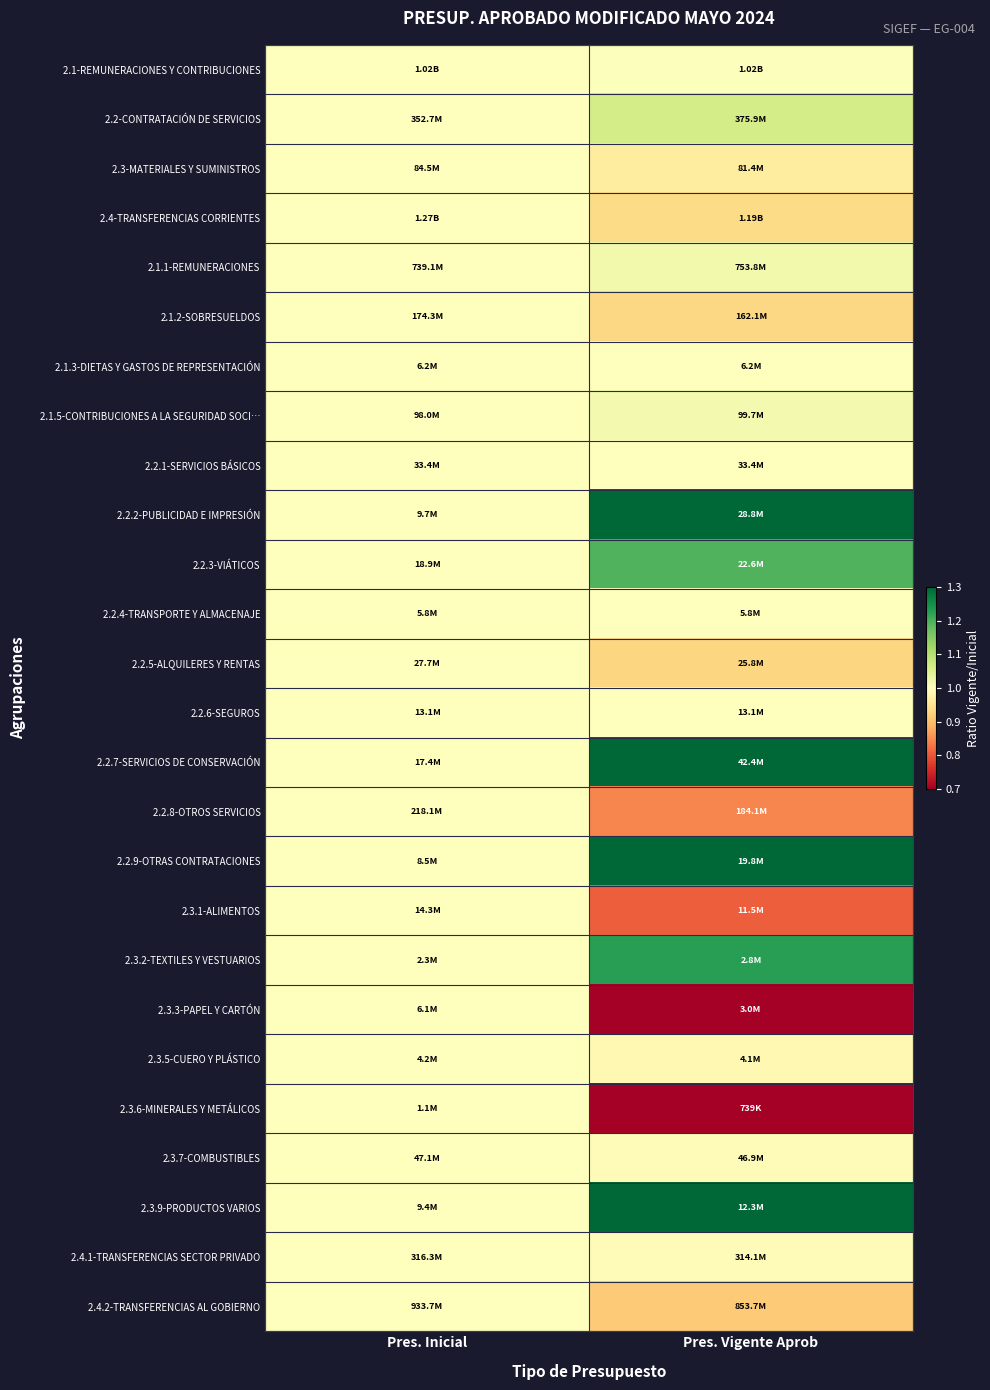

Which category has the lowest value across all series?

Pres. Vigente Aprob